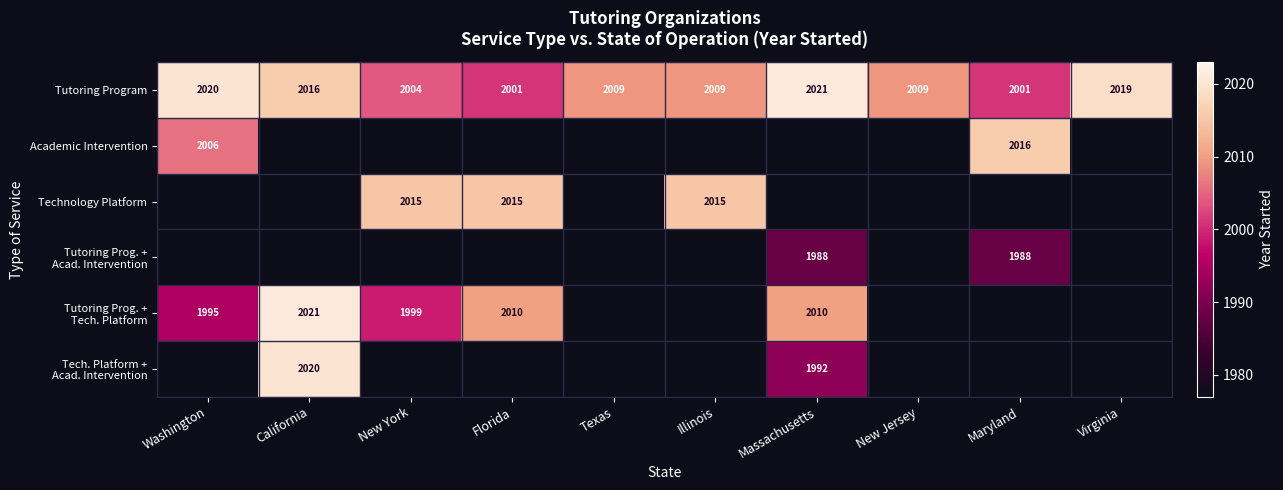

Between Washington and New Jersey, which is larger?

Washington